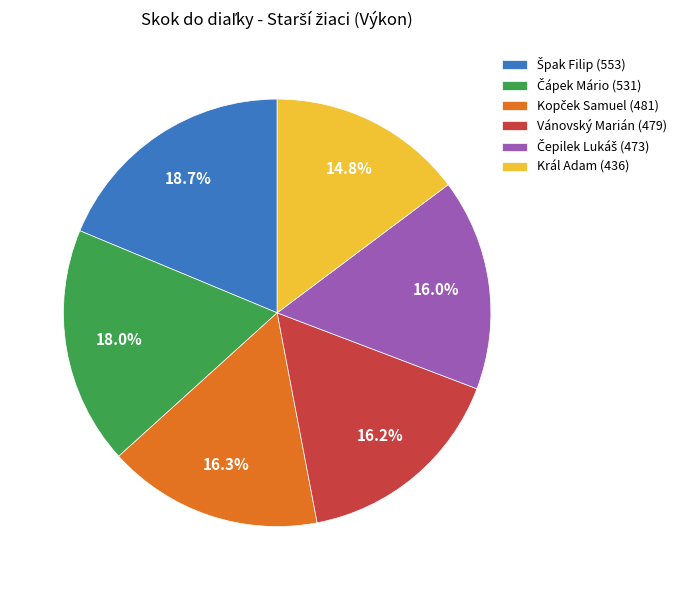

How many segments does this pie chart have?

6